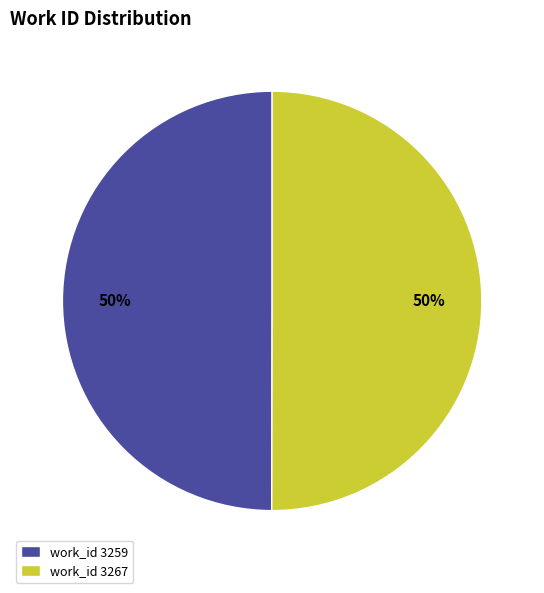

Count the number of slices in the pie.

2